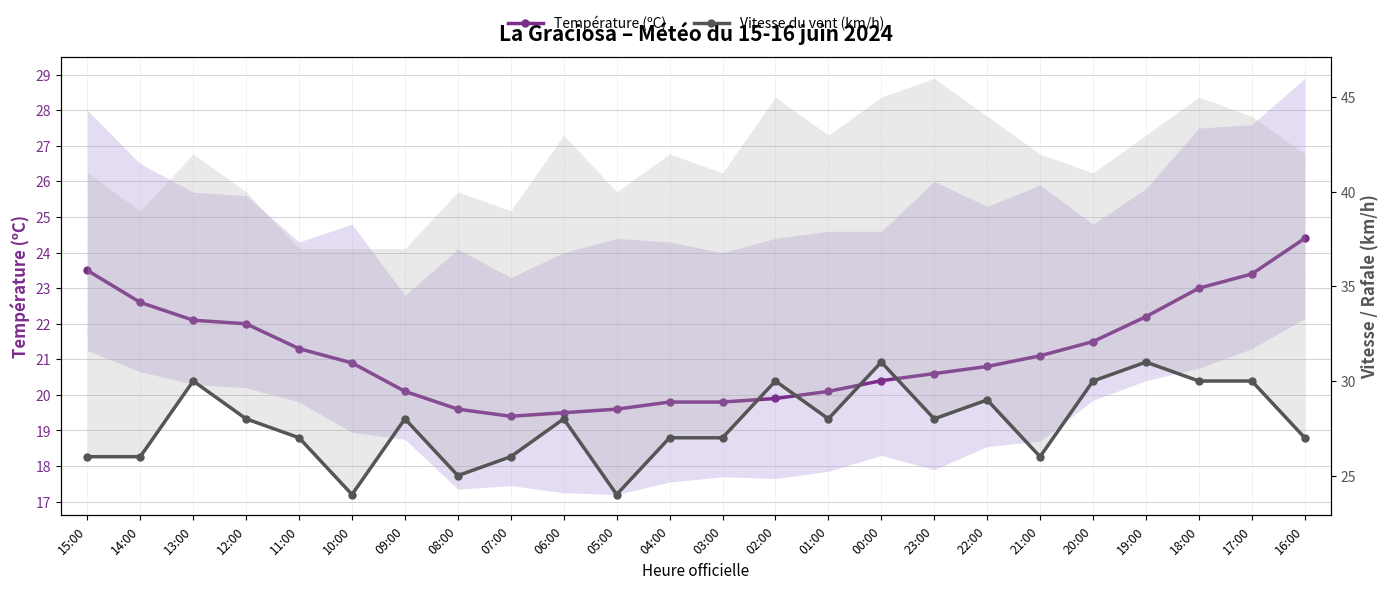

Which series has the largest range (max minus min)?

Vitesse du vent (km/h)